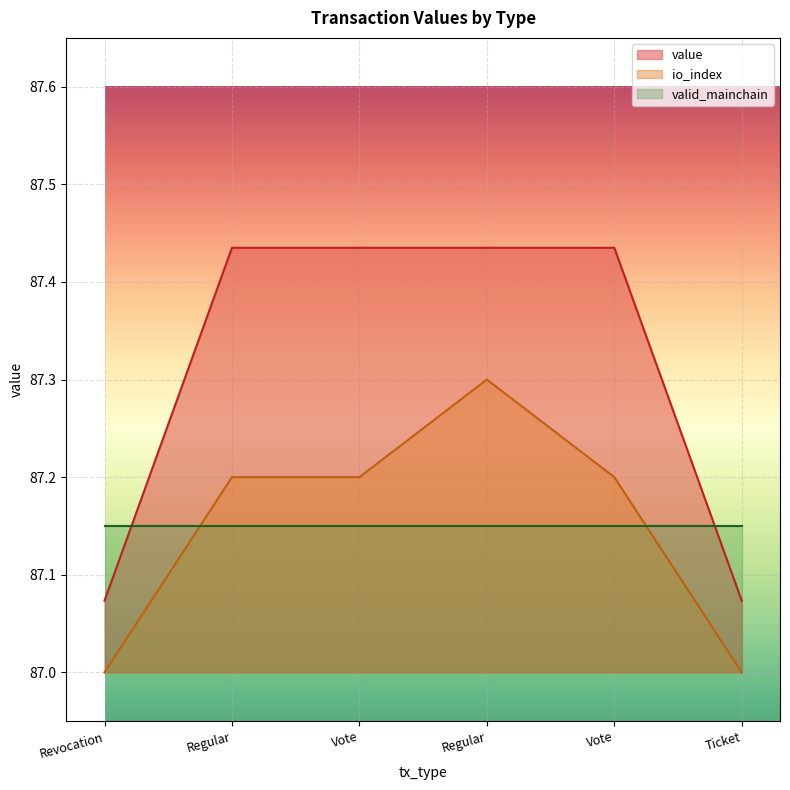

How many lines are shown in the chart?

3